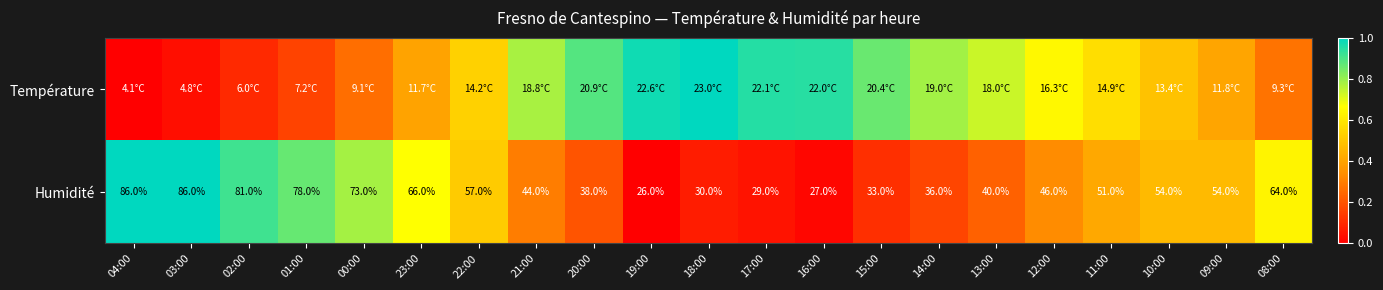

How many series are shown in this chart?

2